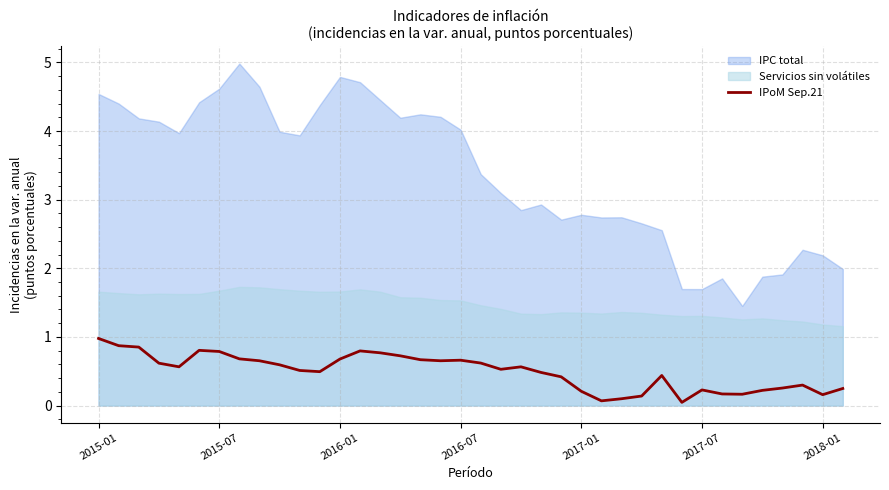

True or false: the data shows 0.3 at 34.

True